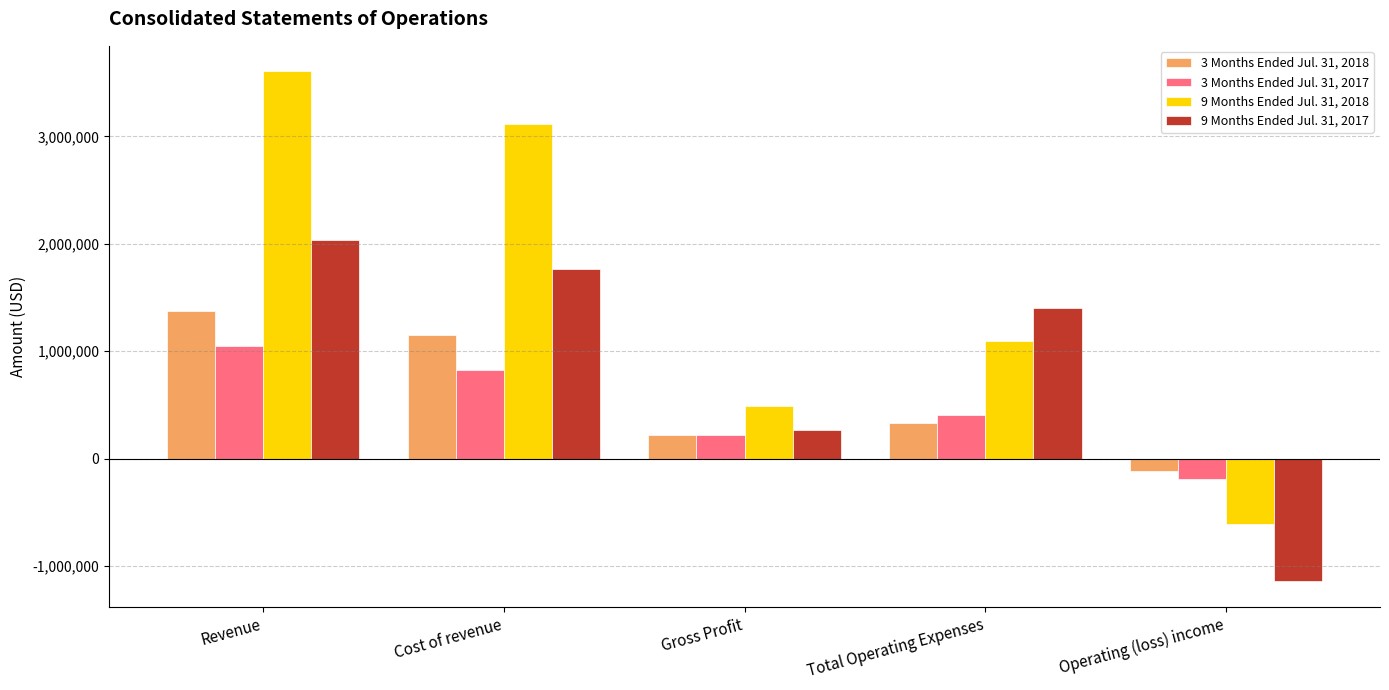

Which series changed the most between Total Operating Expenses and Operating (loss) income?

9 Months Ended Jul. 31, 2017